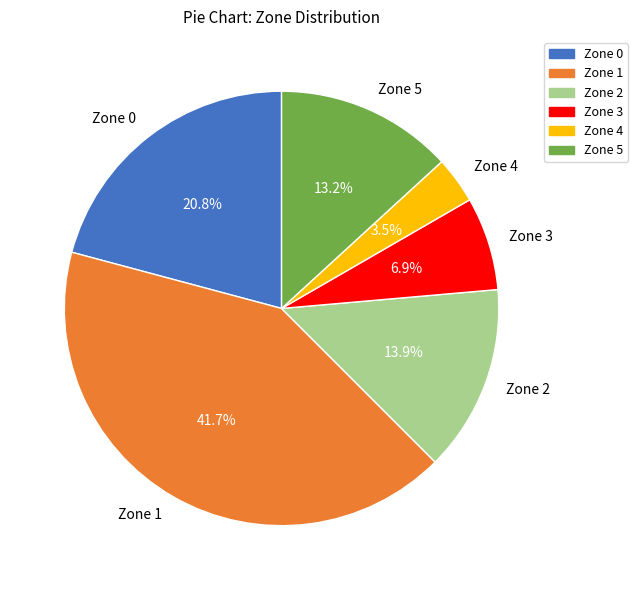

What is the ratio of the value at Zone 0 to the value at Zone 5?

1.6